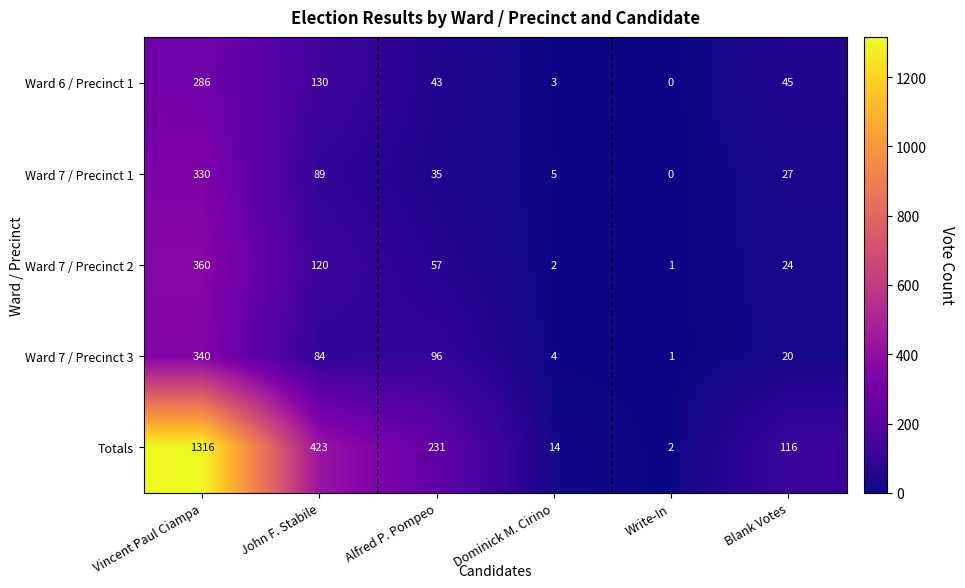

Between Alfred P. Pompeo and Blank Votes, which series saw the biggest shift?

Totals